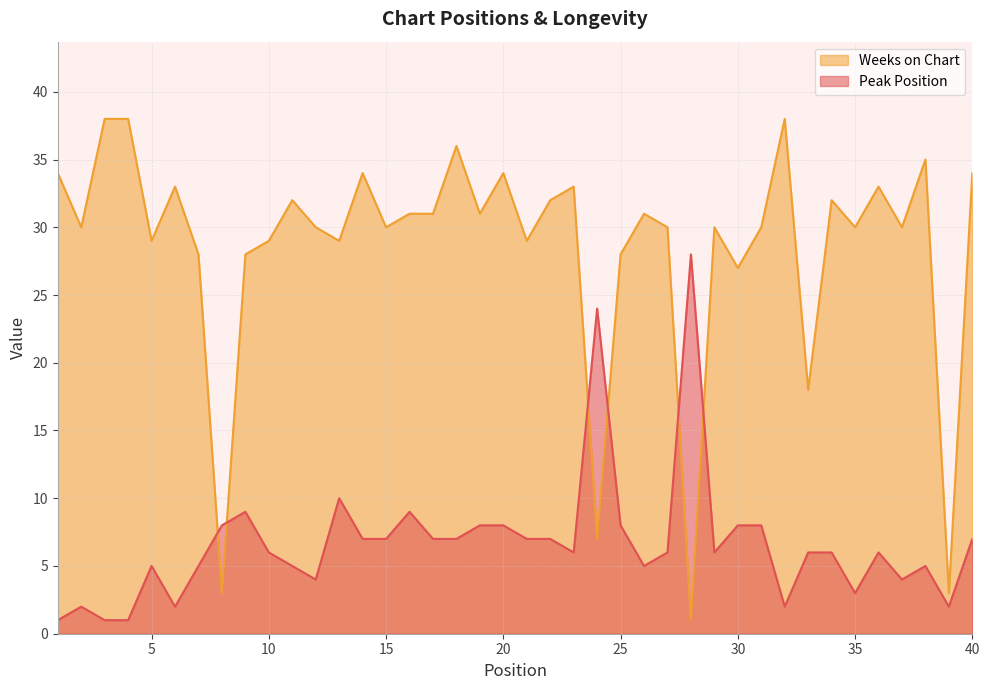

Between which two adjacent categories do Peak Position and Weeks on Chart first intersect?

7 and 8